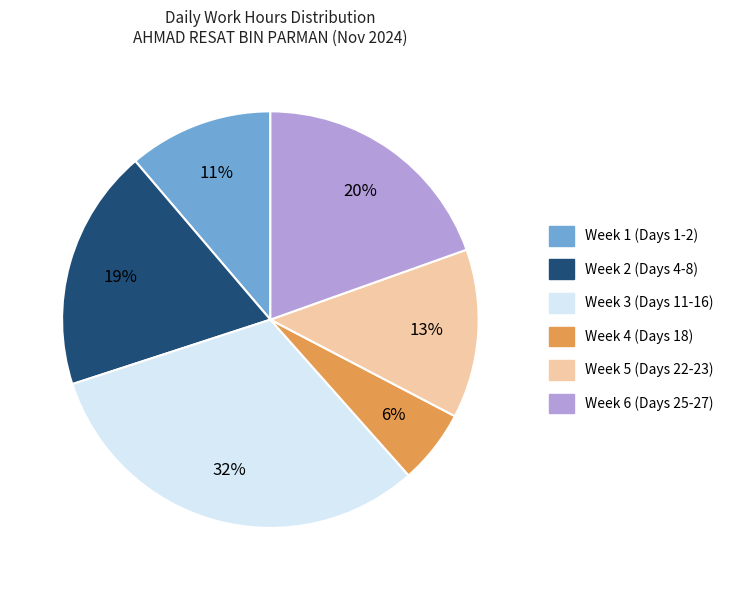

Does any single category account for the majority?

No